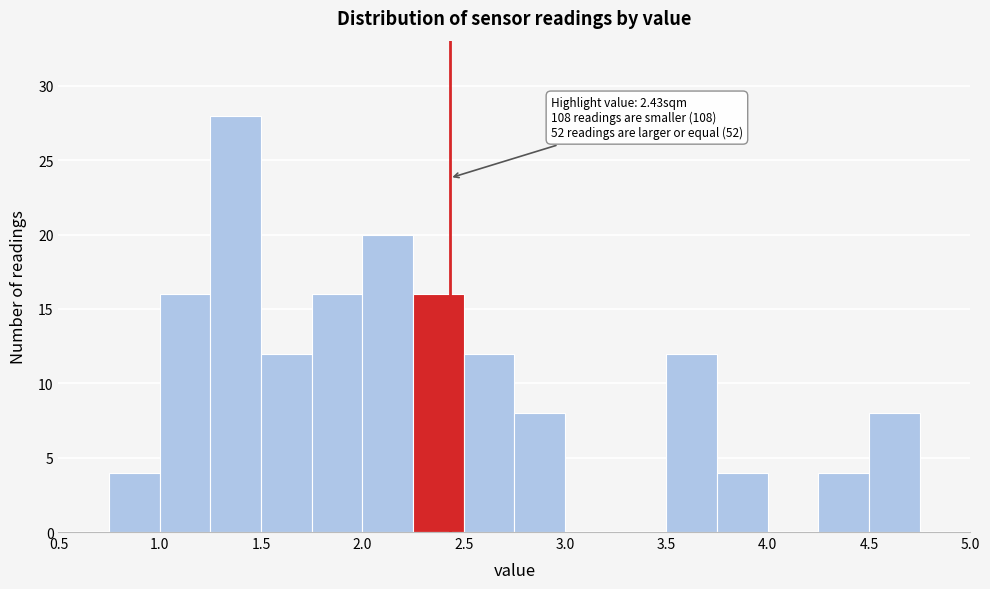

Which range on the x-axis has the tallest bar?

1.25 to 1.50